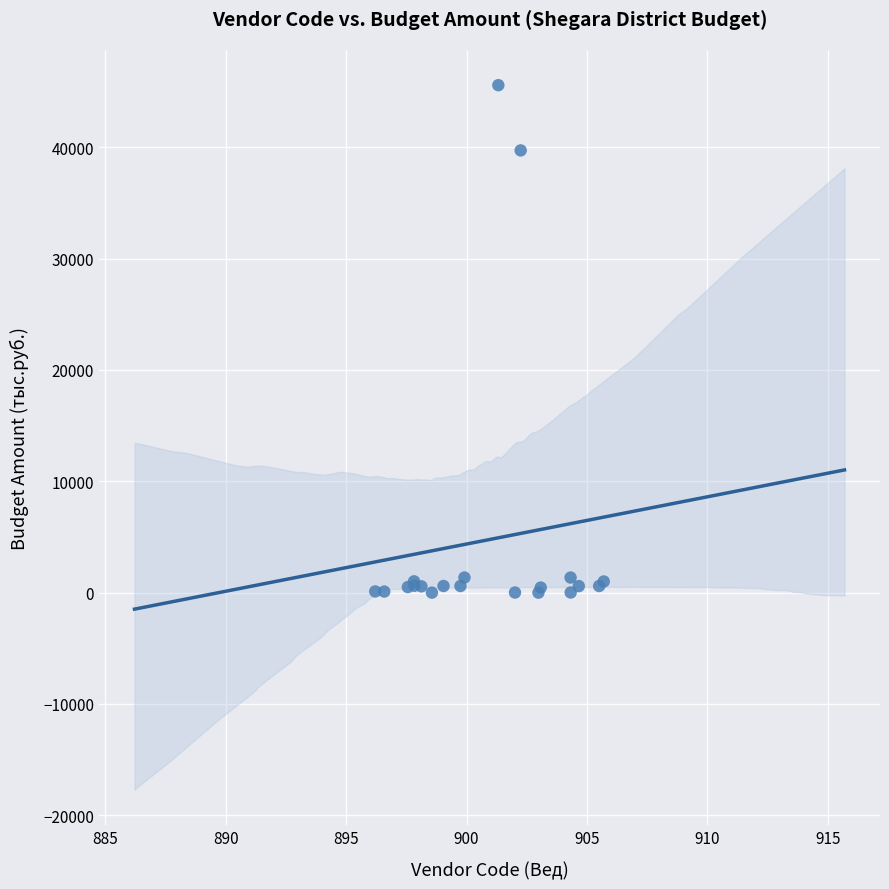

What Y value in the scatter plot is closest to 22787?

39718.7